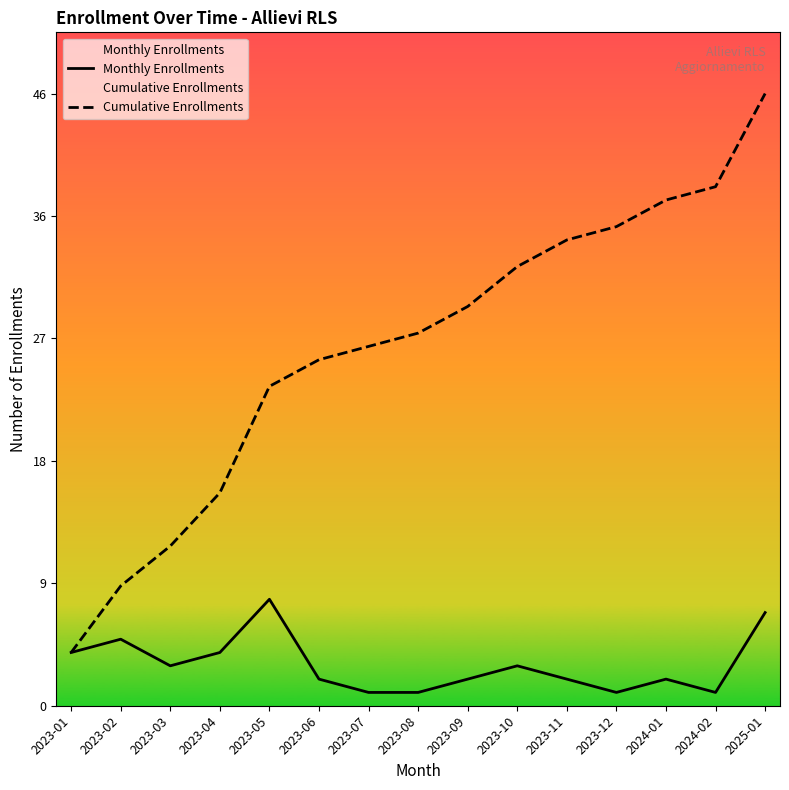

Reading left to right, list all the values displayed in this chart.

Monthly Enrollments: 4	5	3	4	8	2	1	1	2	3	2	1	2	1	7
Cumulative Enrollments: 4	9	12	16	24	26	27	28	30	33	35	36	38	39	46